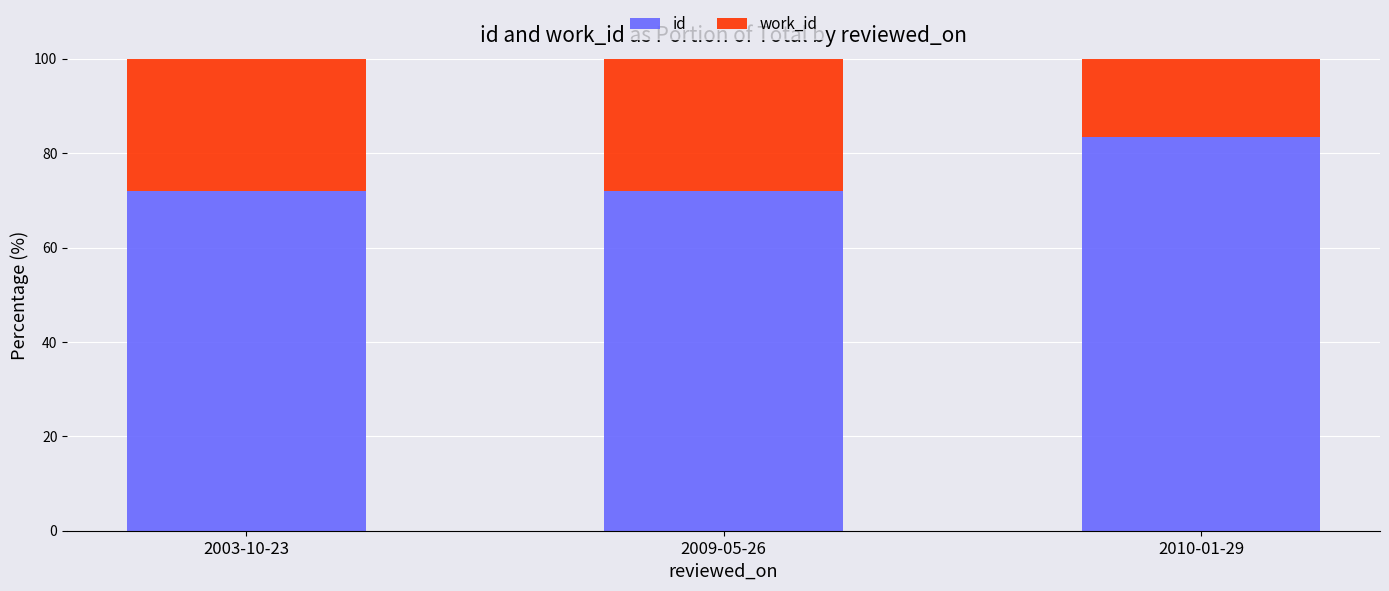

Read the id value at 2003-10-23.

71.9